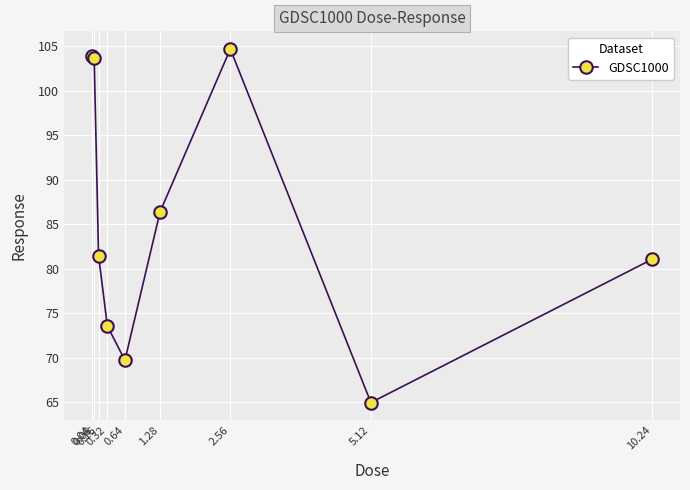

What is the change in value from 0.04 to 0.64?

-34.2